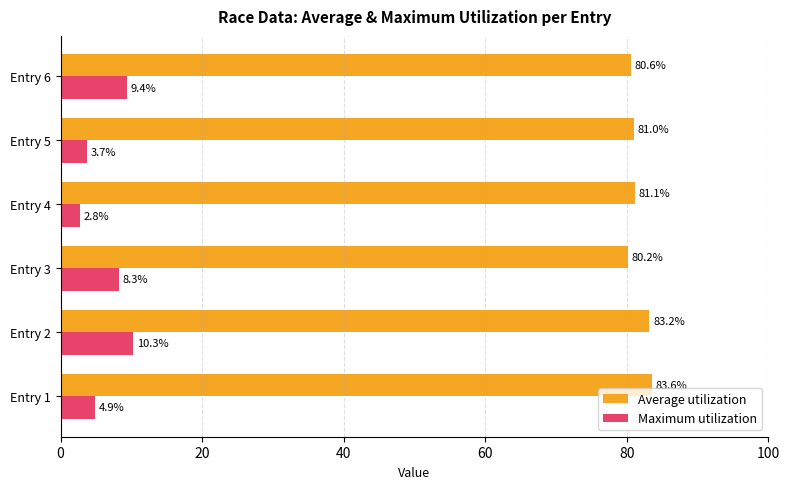

Rank the categories by Average utilization value from lowest to highest.

Entry 3, Entry 6, Entry 5, Entry 4, Entry 2, Entry 1